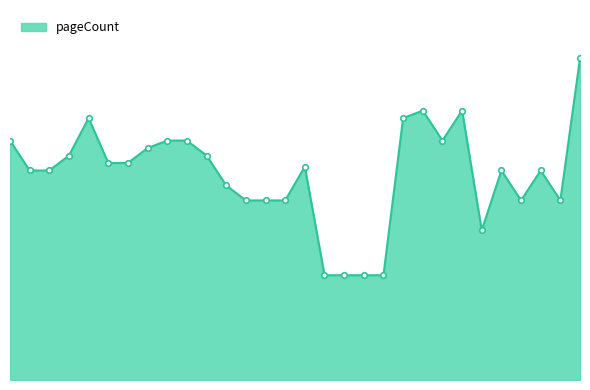

Is this an area chart (filled region under the line)?

Yes